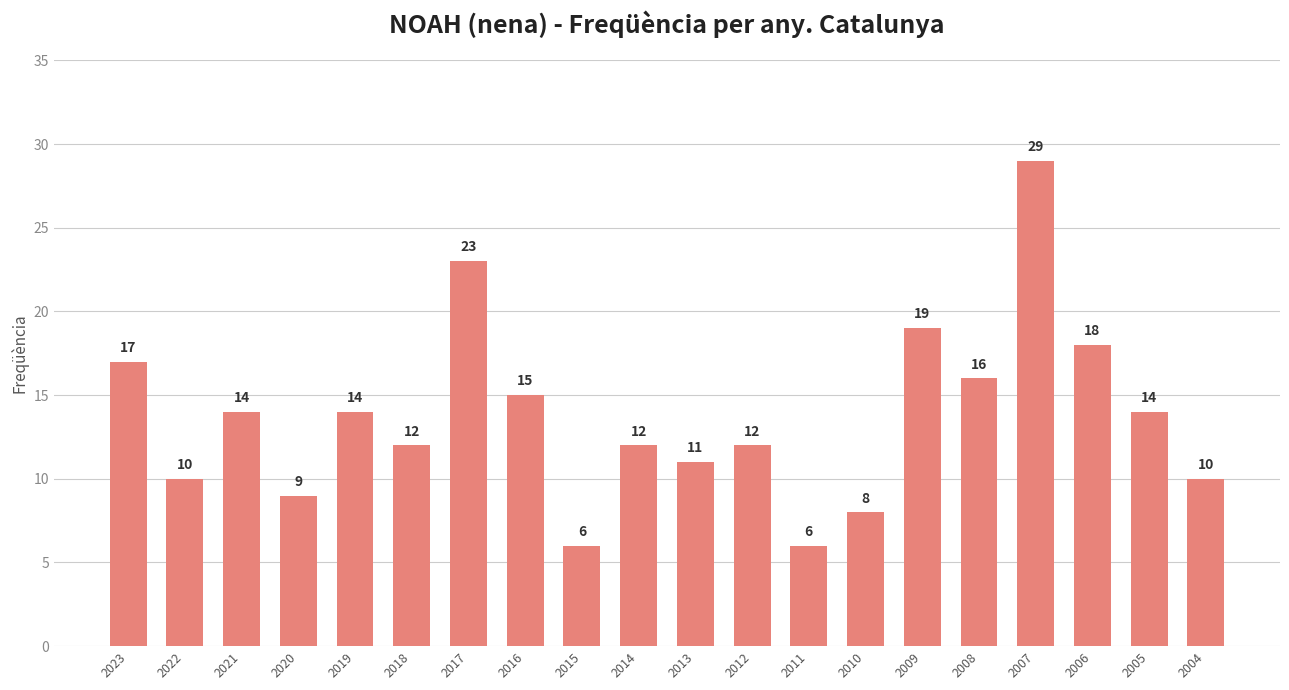

Which category has the highest value across all series?

2007